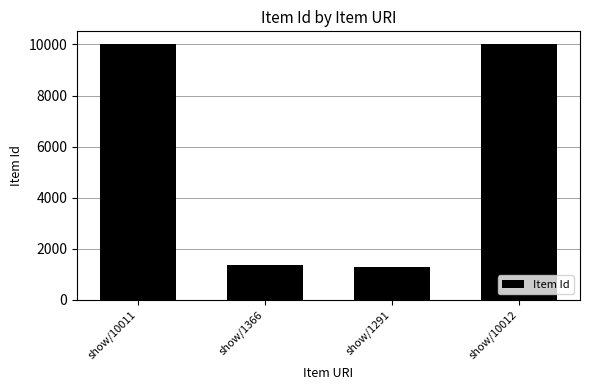

What is the minimum value shown in the chart?

1291